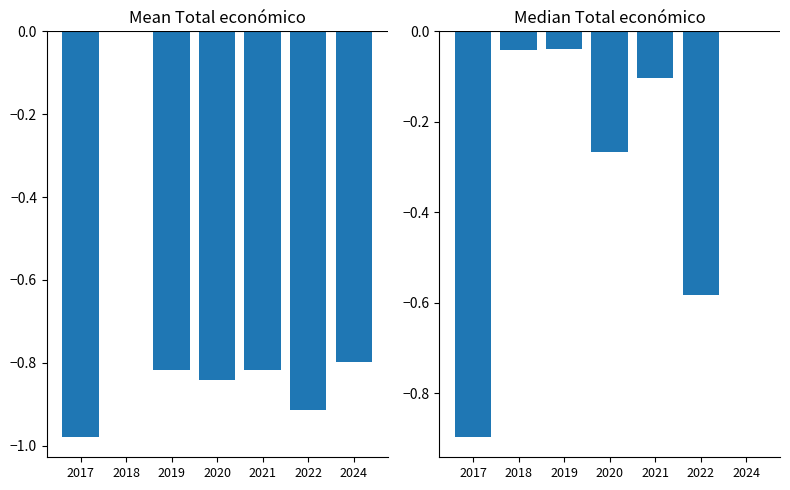

At which label is Median Total económico closest to 0?

2024